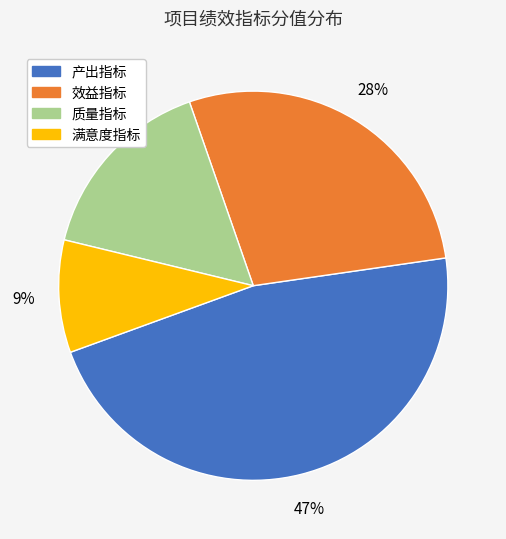

Which slice is the smallest?

满意度指标